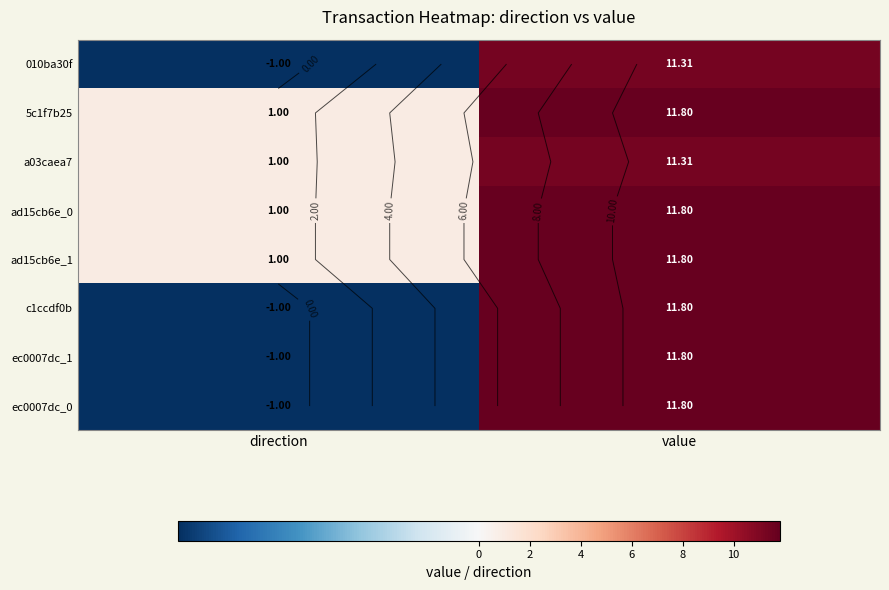

Between value and direction, which is larger?

value